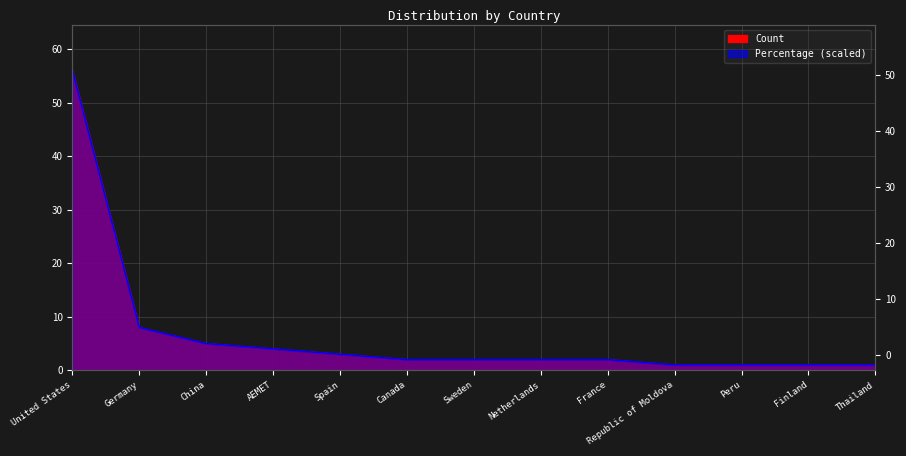

What are all the series names shown in the legend?

Count, Percentage